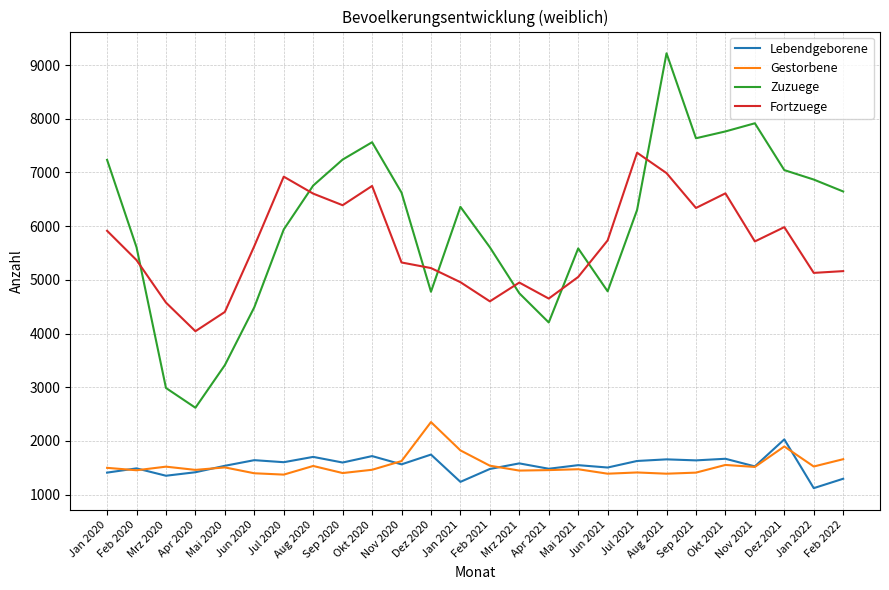

How many values in the Zuzuege series are below 6360?

13